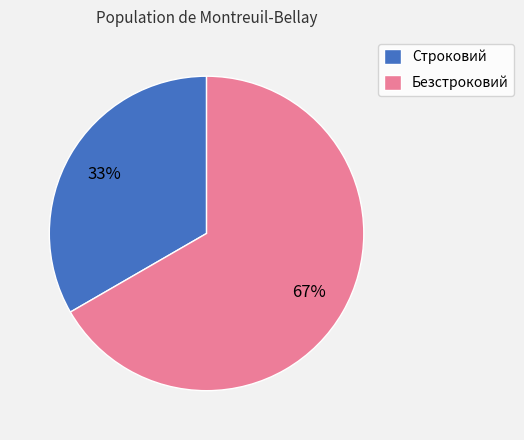

Which has a higher value, Безстроковий or Строковий?

Безстроковий